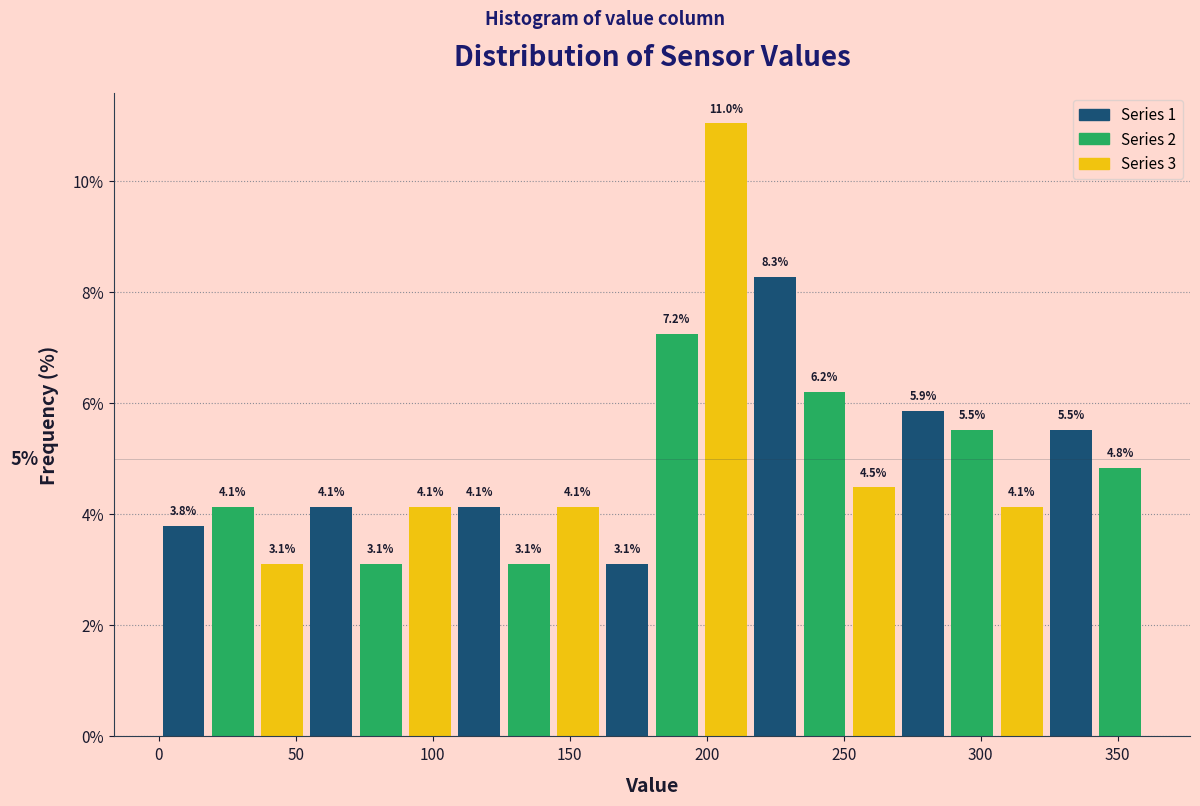

Around what value on the x-axis is the tallest bar? Give the approximate position of its centre, as read against the axis.

205